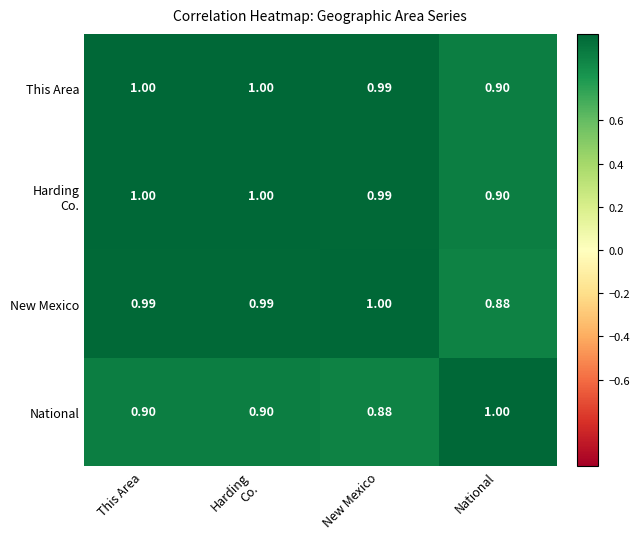

At how many categories does at least one series exceed 0?

4